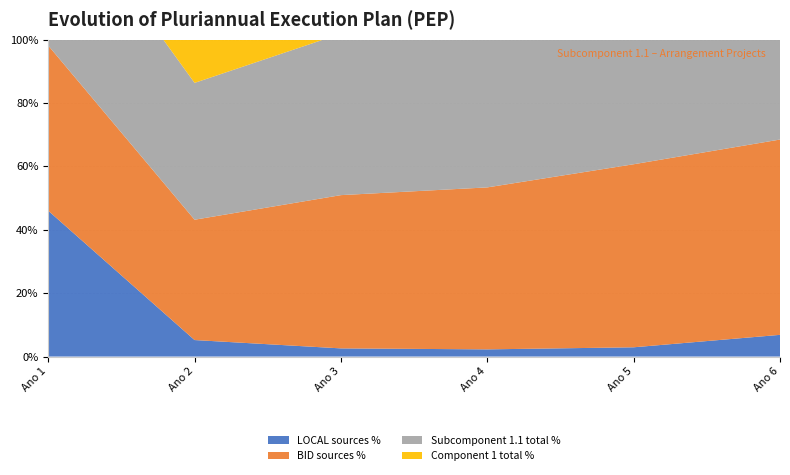

Reading right to left, extract all data points from this chart.

LOCAL: Ano 6=800	Ano 5=900	Ano 4=900	Ano 3=950	Ano 2=1150	Ano 1=2260
BID: Ano 6=7200	Ano 5=17800	Ano 4=20300	Ano 3=17850	Ano 2=8390	Ano 1=2560
TOTAL_sub: Ano 6=8000	Ano 5=18700	Ano 4=21200	Ano 3=18800	Ano 2=9540	Ano 1=2560
TOTAL_comp: Ano 6=11680	Ano 5=30810	Ano 4=39710	Ano 3=36900	Ano 2=22090	Ano 1=4910